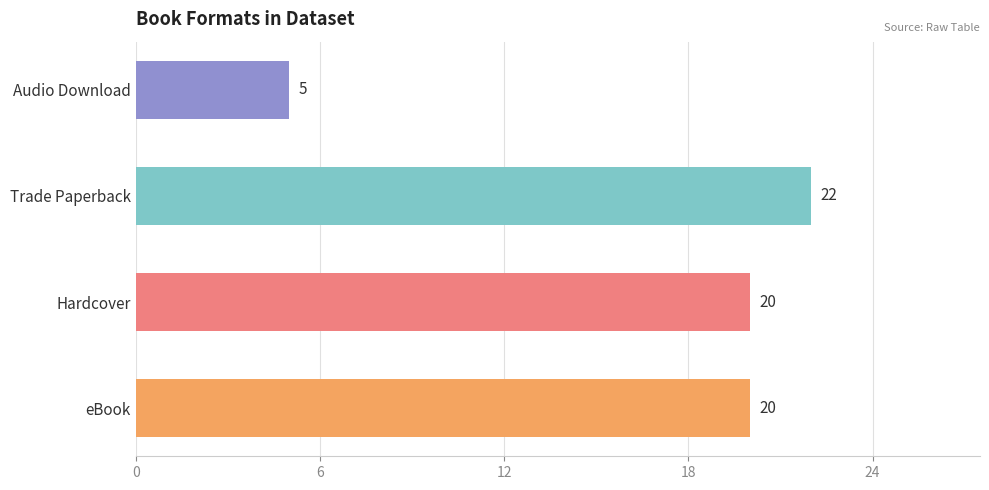

Read the value at Trade Paperback, to the nearest 10.

20